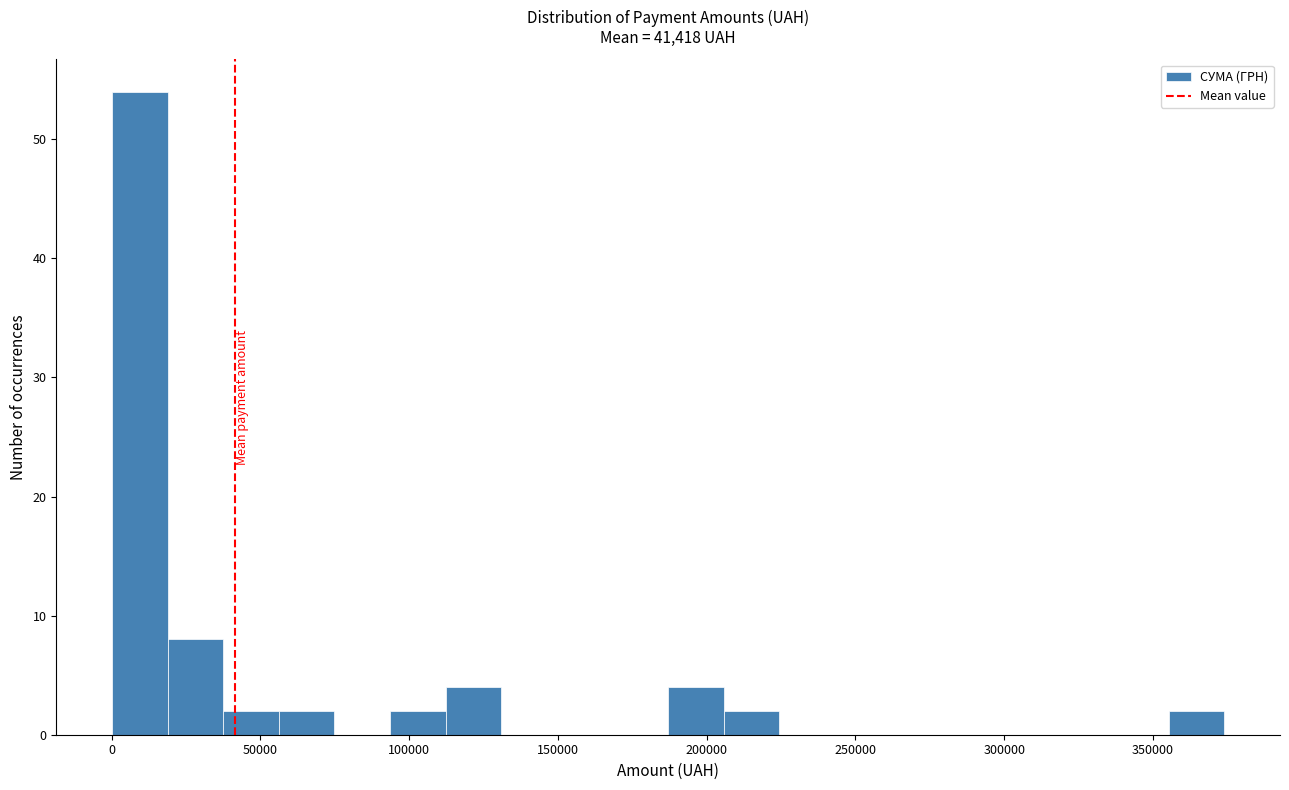

Around what value on the x-axis is the tallest bar? Give the approximate position of its centre, as read against the axis.

10000